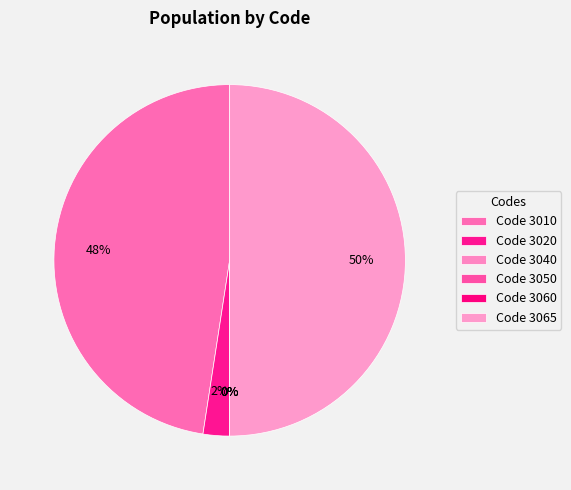

To the nearest percent, what is the average slice percentage?

17%